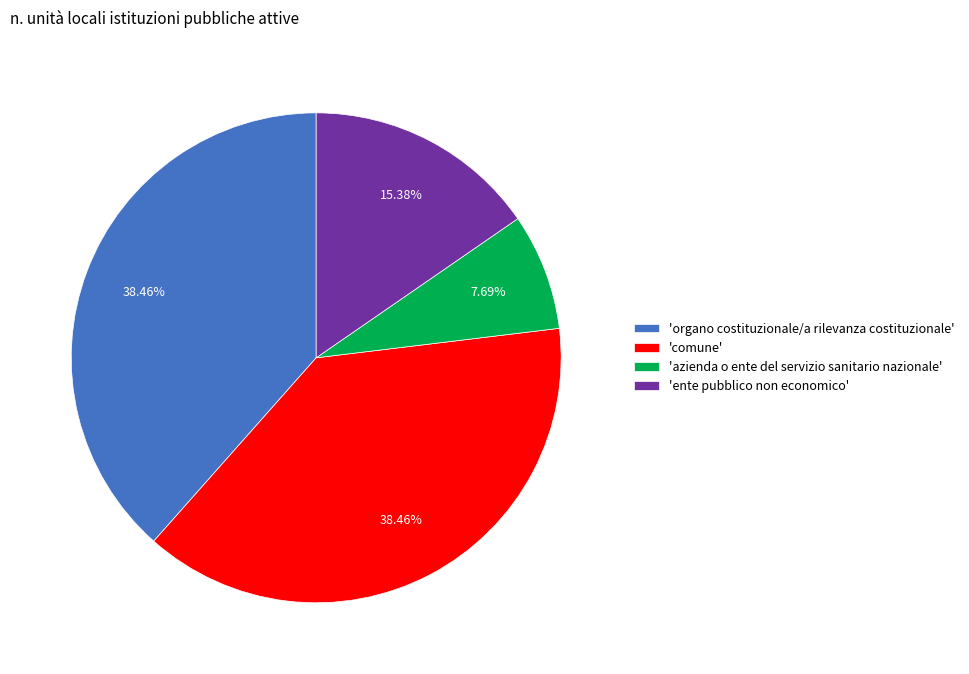

Is there a majority slice in this chart?

No